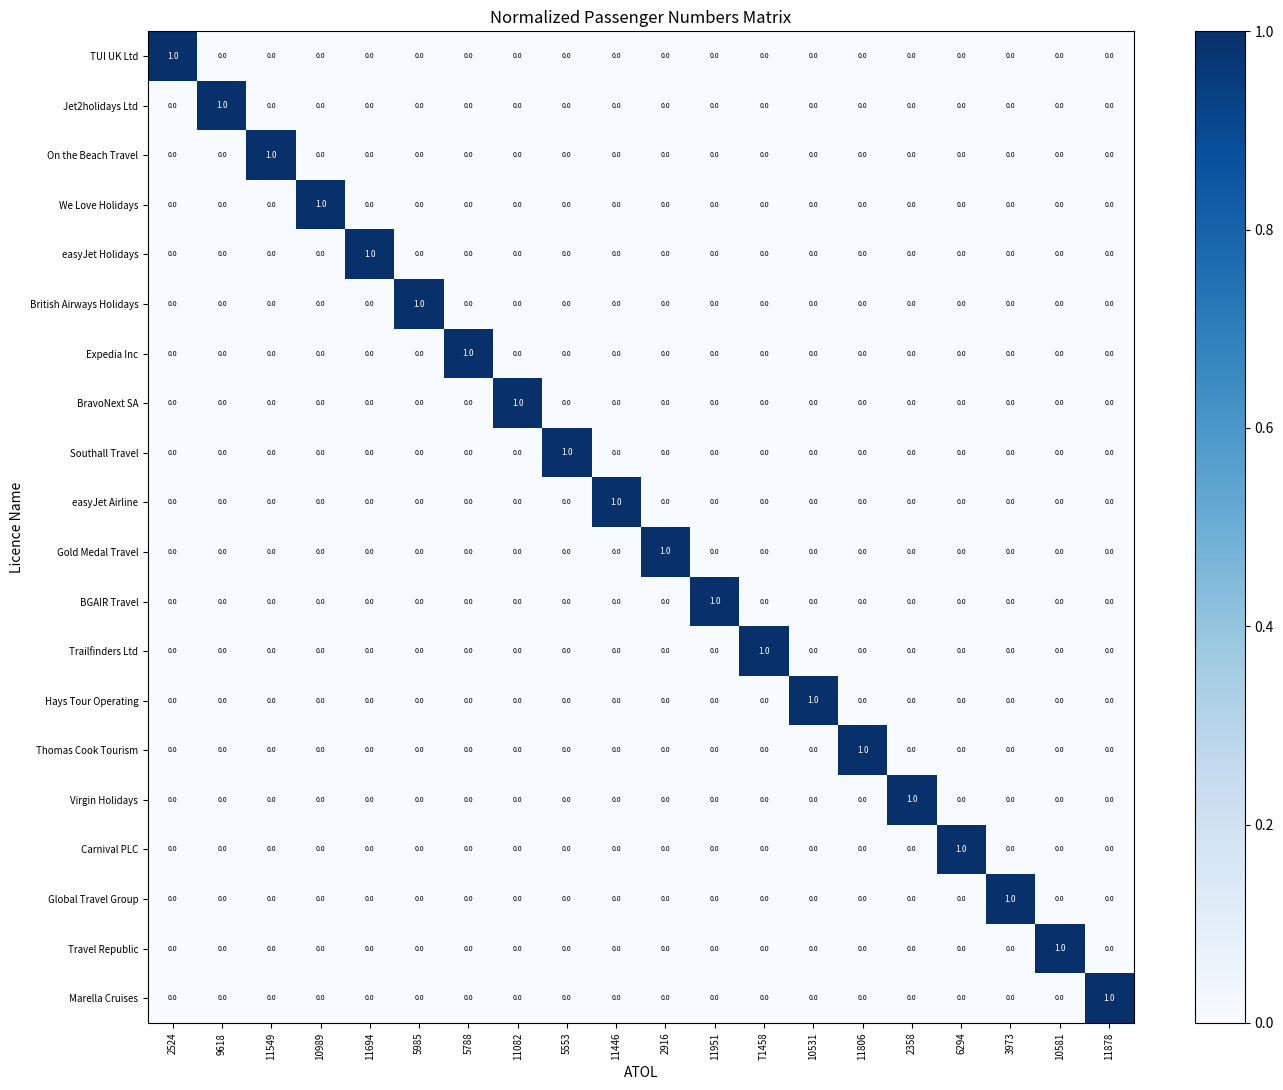

Which category has the highest value in the BGAIR Travel series?

11951